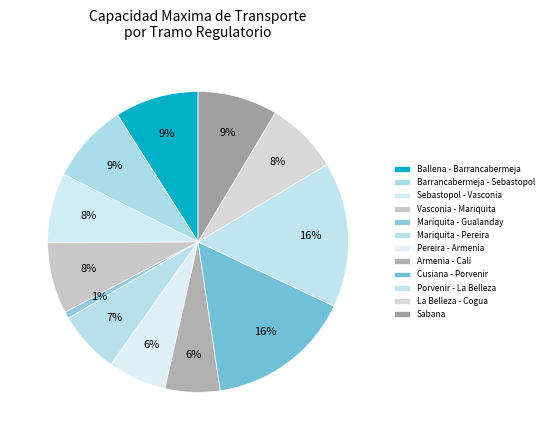

How many slices are in this pie chart?

12